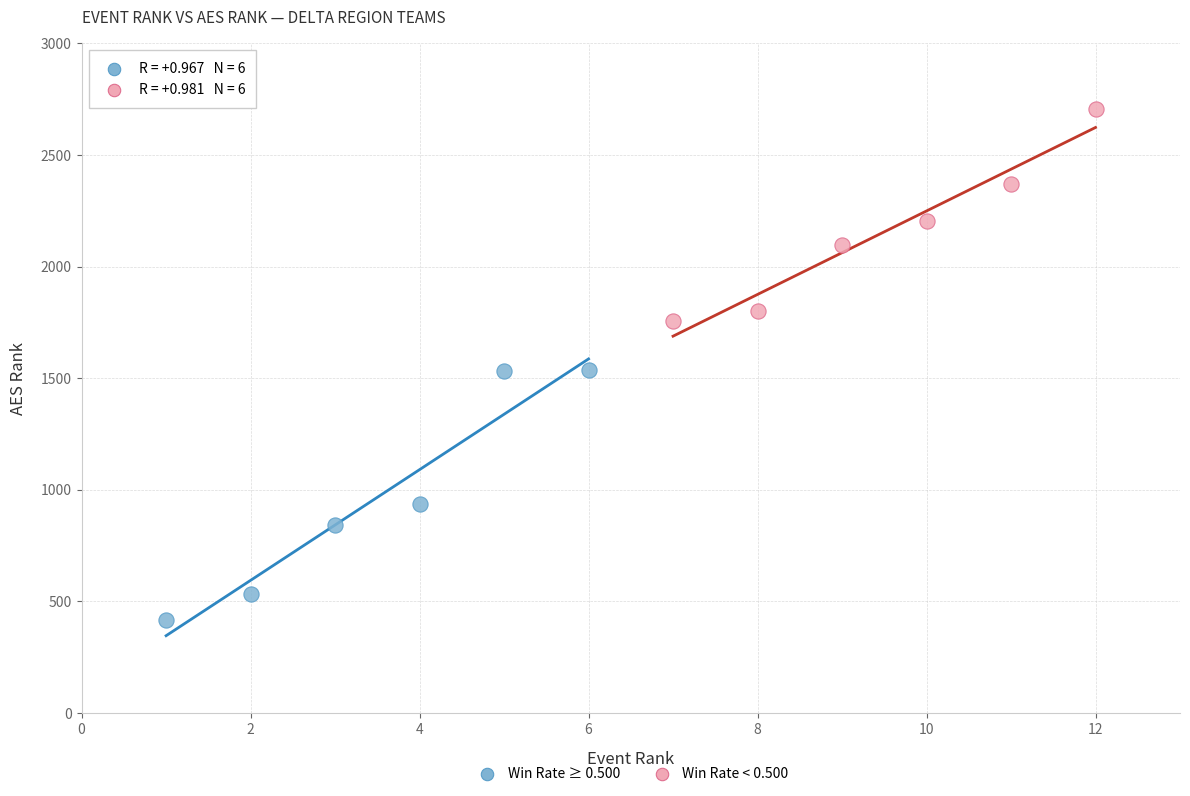

Which series reaches the maximum Y coordinate?

Win Rate < 0.500